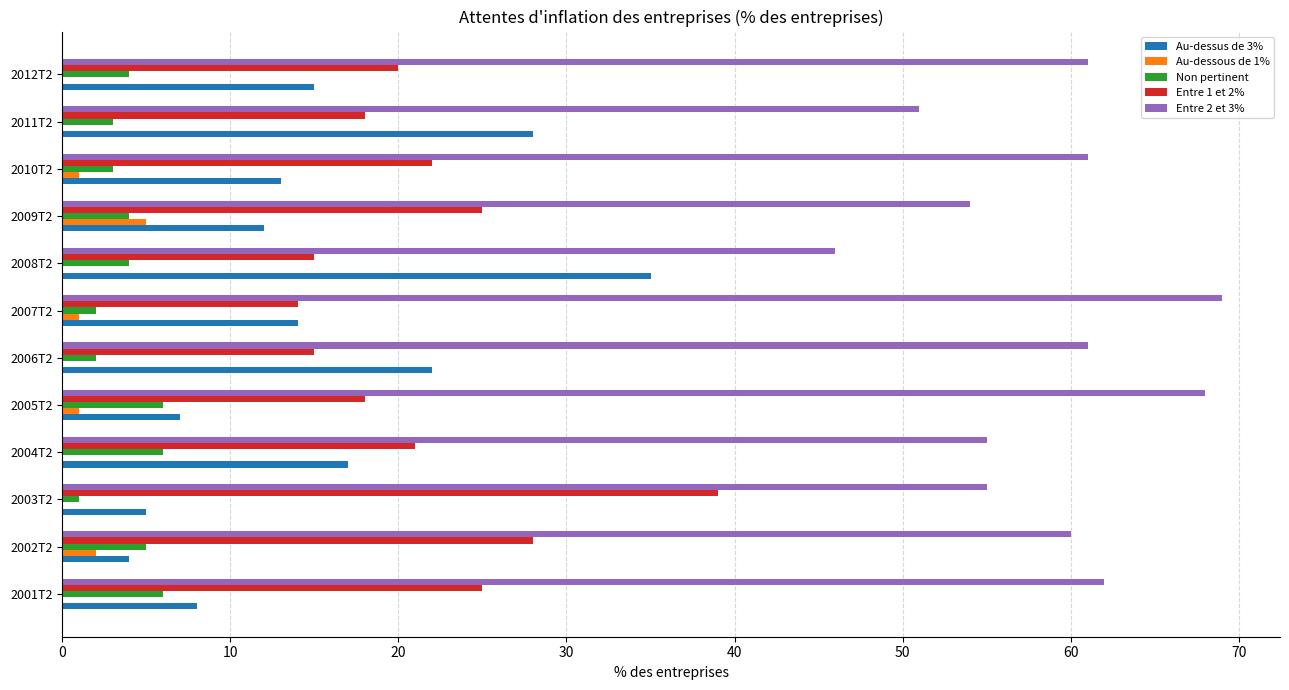

Which series has the largest total across all categories?

Entre 2 et 3%